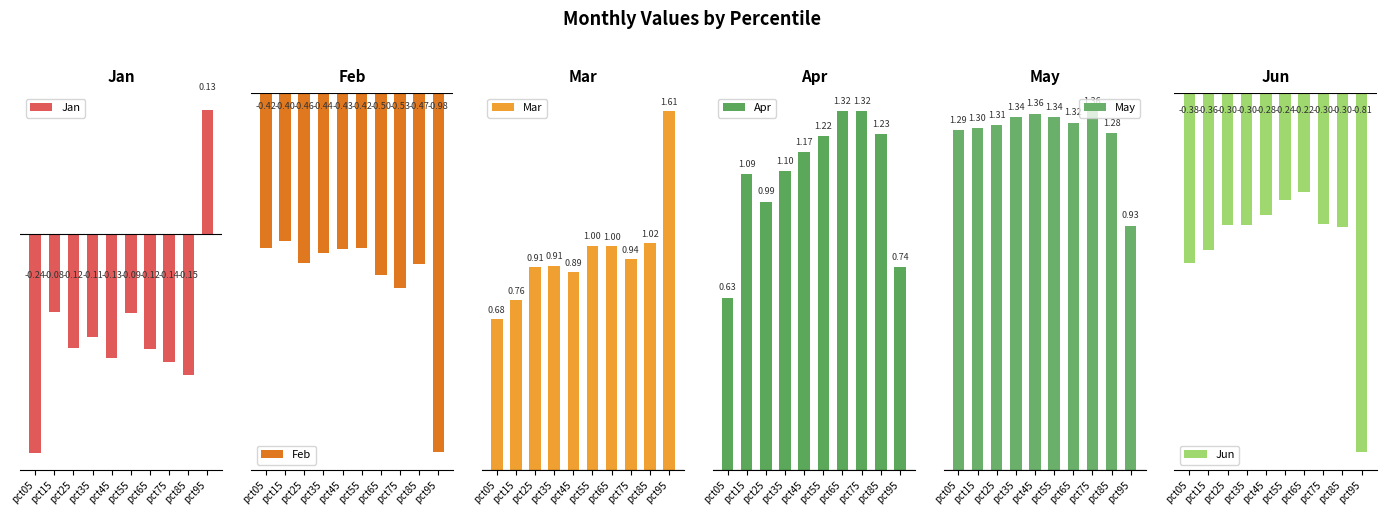

At which label does Apr first exceed 1?

pct15